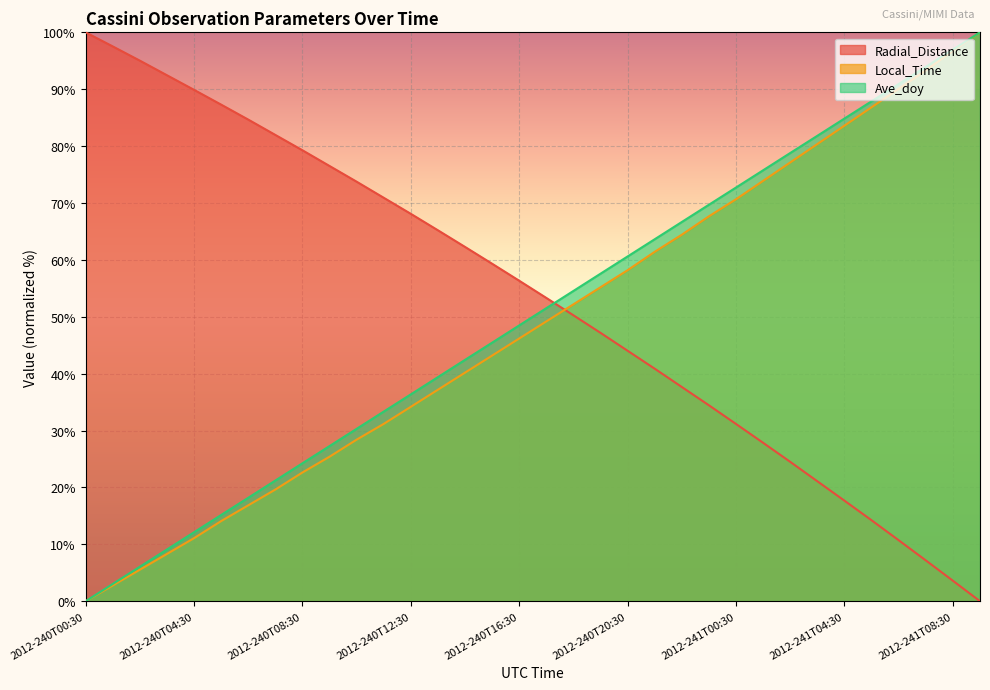

Which series has the widest spread of values?

Radial_Distance